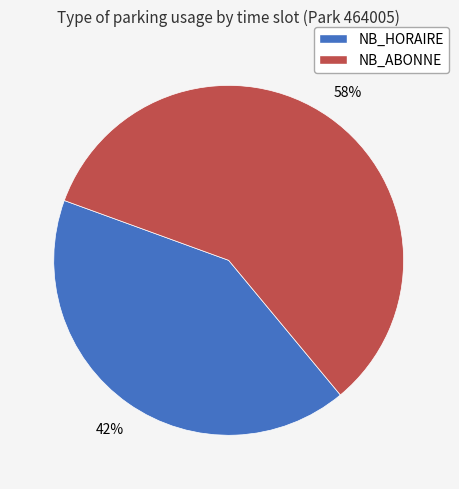

Is there a majority slice in this chart?

Yes